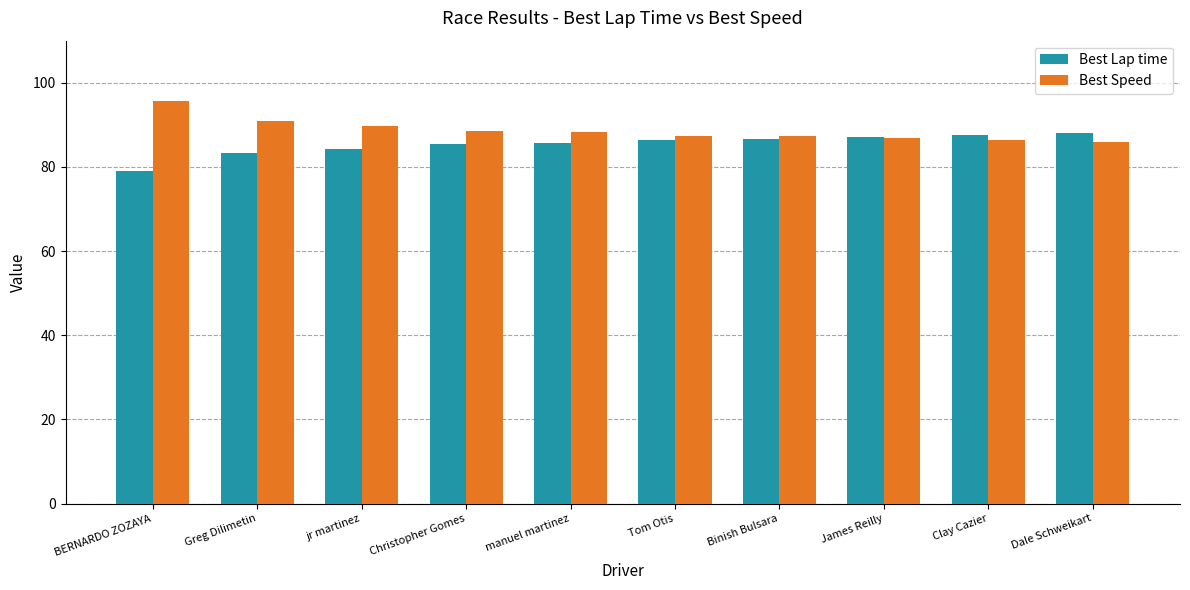

What is the lowest value of the Best Speed series?

85.9